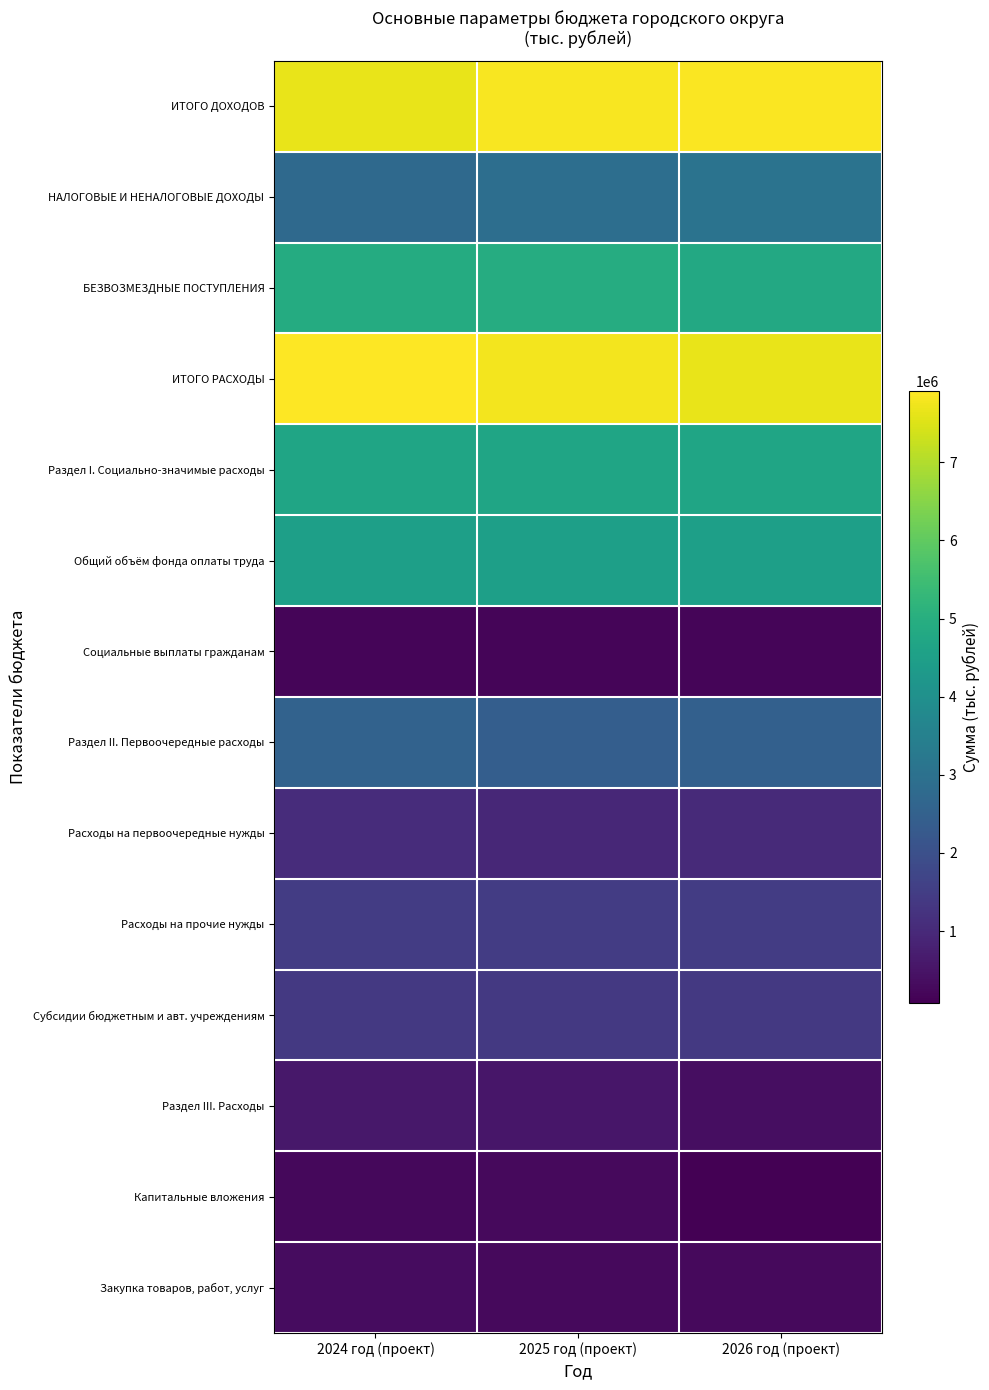

Which label corresponds to the largest value in the chart?

2024 год (проект)